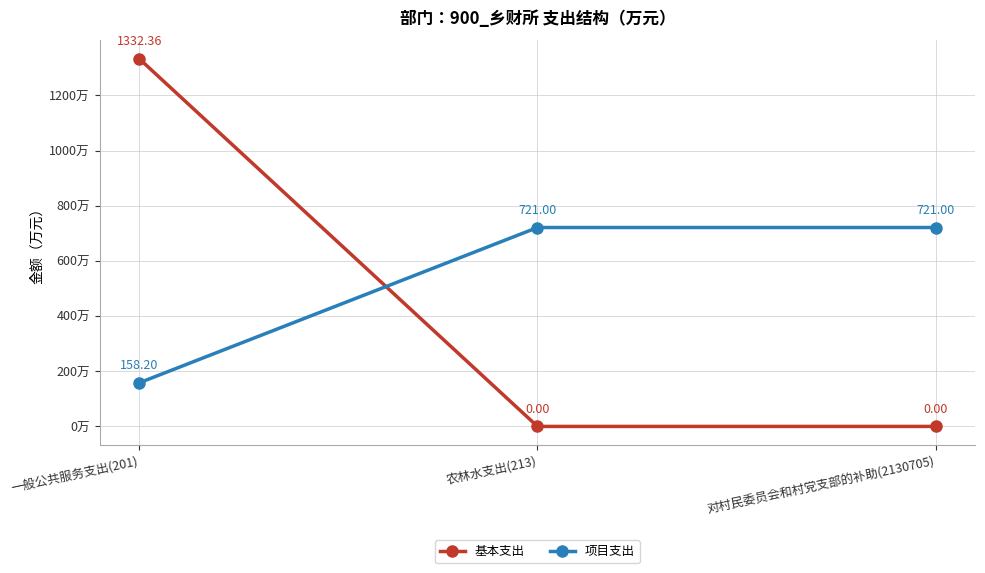

Which category has the highest value in the 基本支出 series?

一般公共服务支出(201)